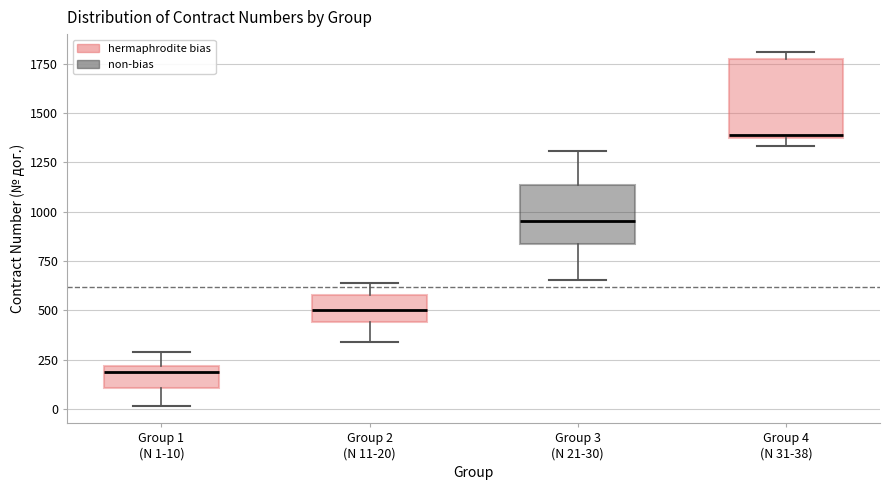

Where is the lower edge of the box for Group 2 (N 11-20) on the y-axis? The values are not printed on the chart, so give them approximately, as read against the axis.

450